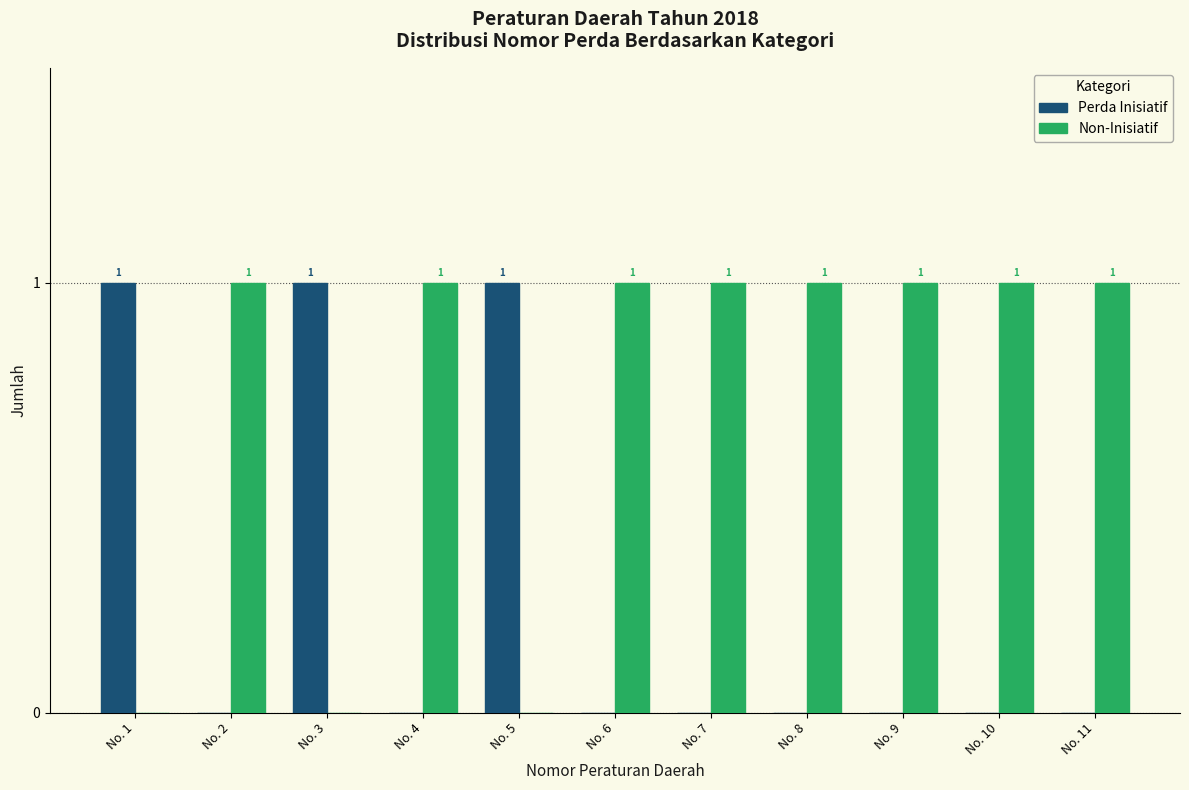

True or false: Non-Inisiatif has a value of 1 at No. 8.

True